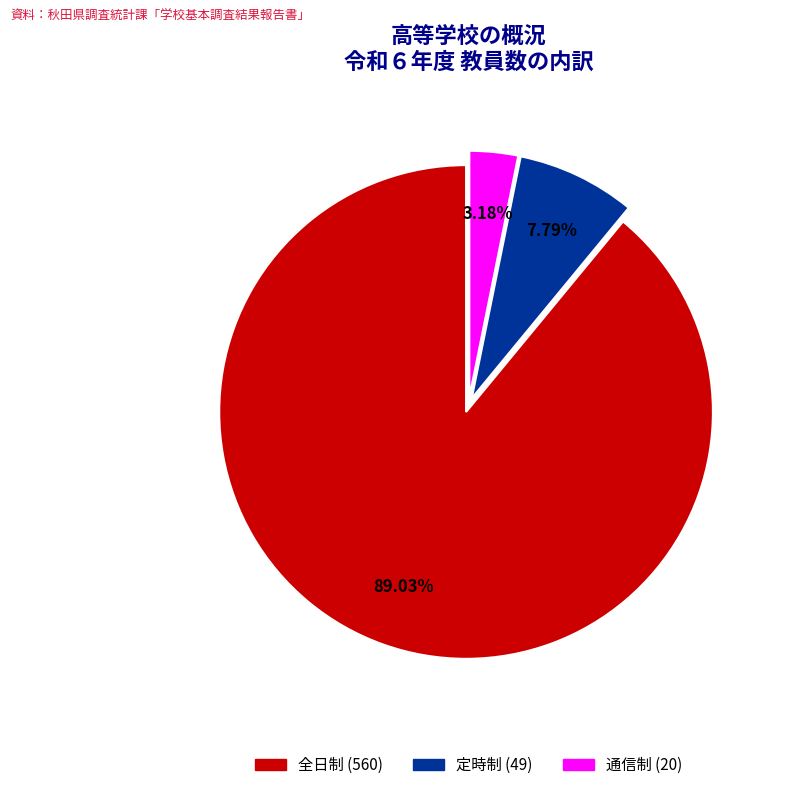

Is there any slice that represents more than half of the pie?

Yes